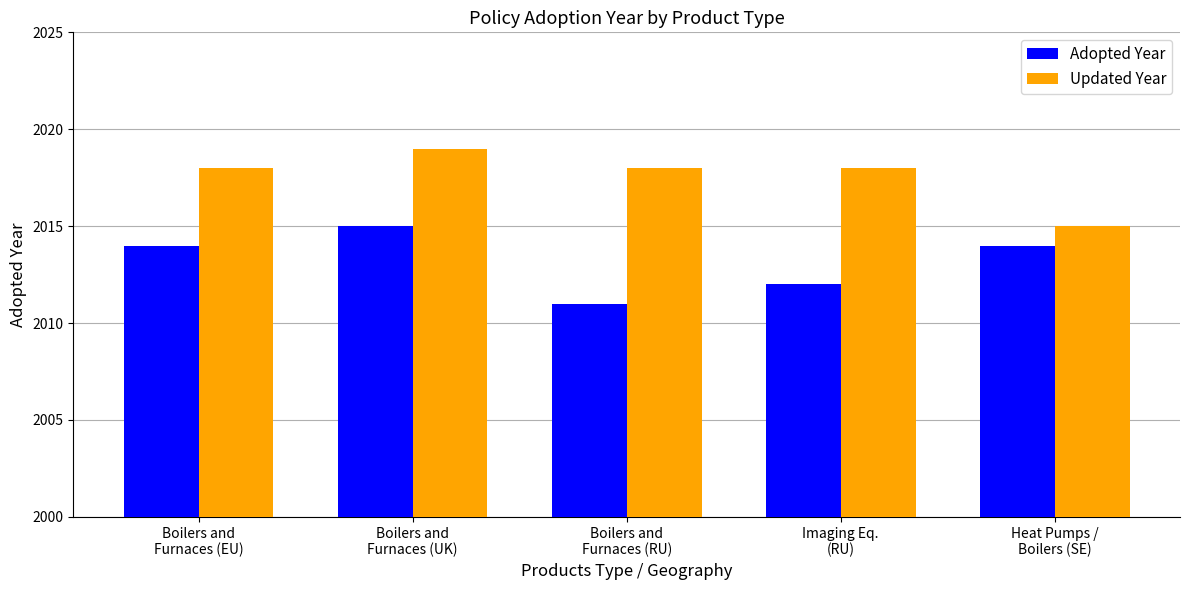

The Updated Year series shows 1404 at Imaging Eq.
(RU). True or false?

False